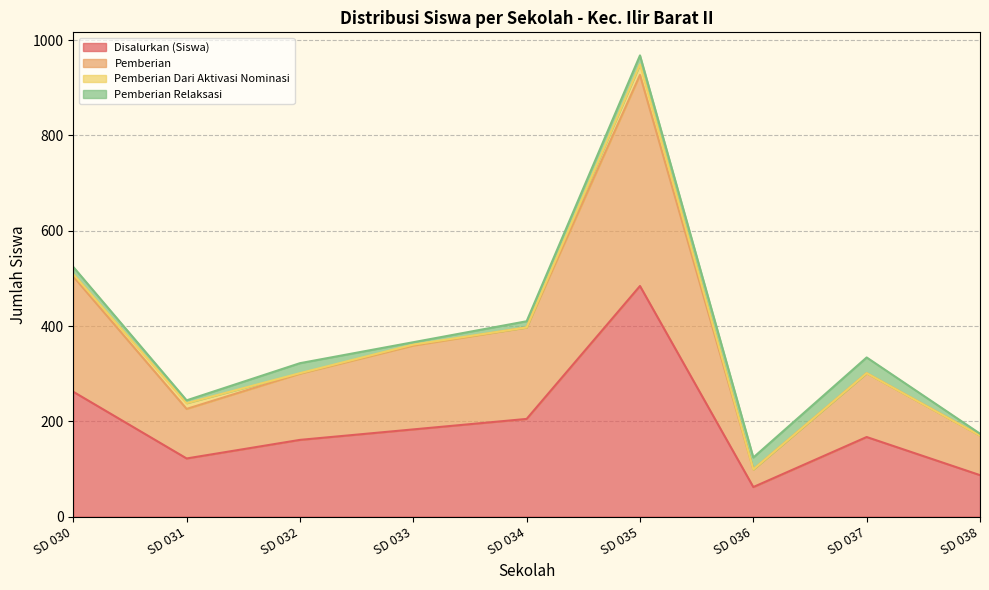

How many categories are shown in the chart?

9